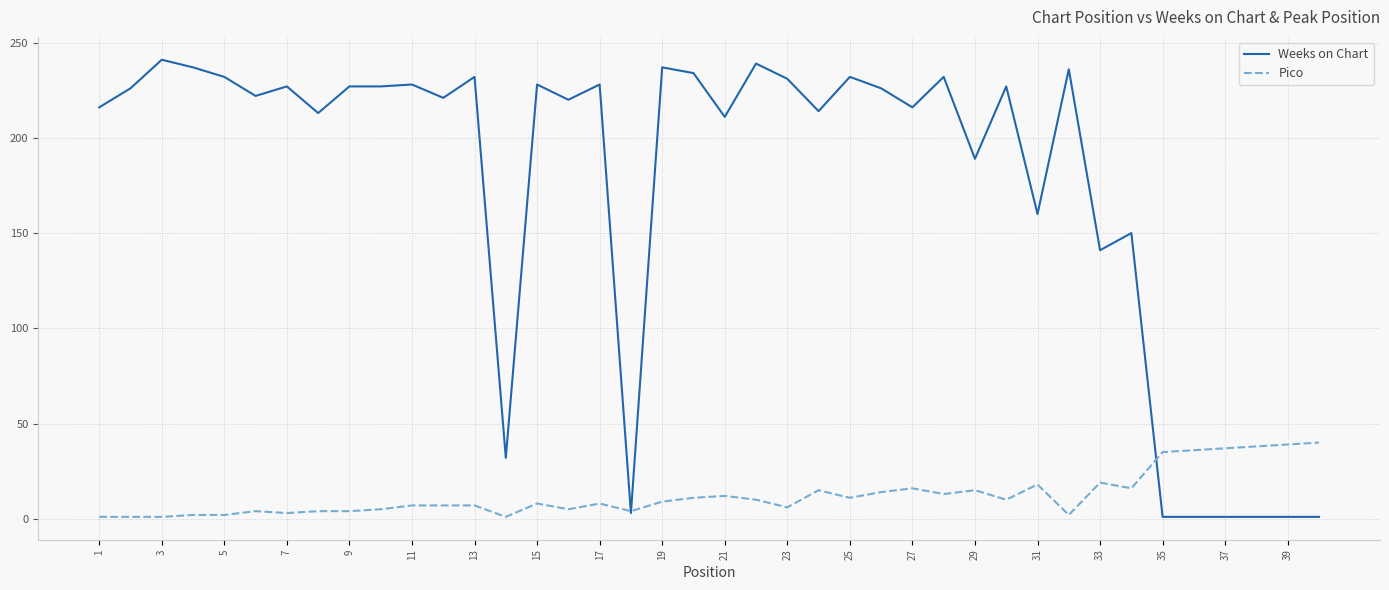

How many series are shown in this chart?

2